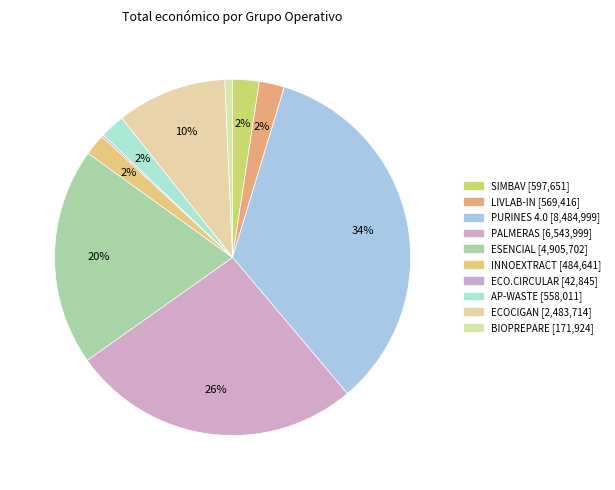

Between ECO.CIRCULAR and AP-WASTE, which is larger?

AP-WASTE